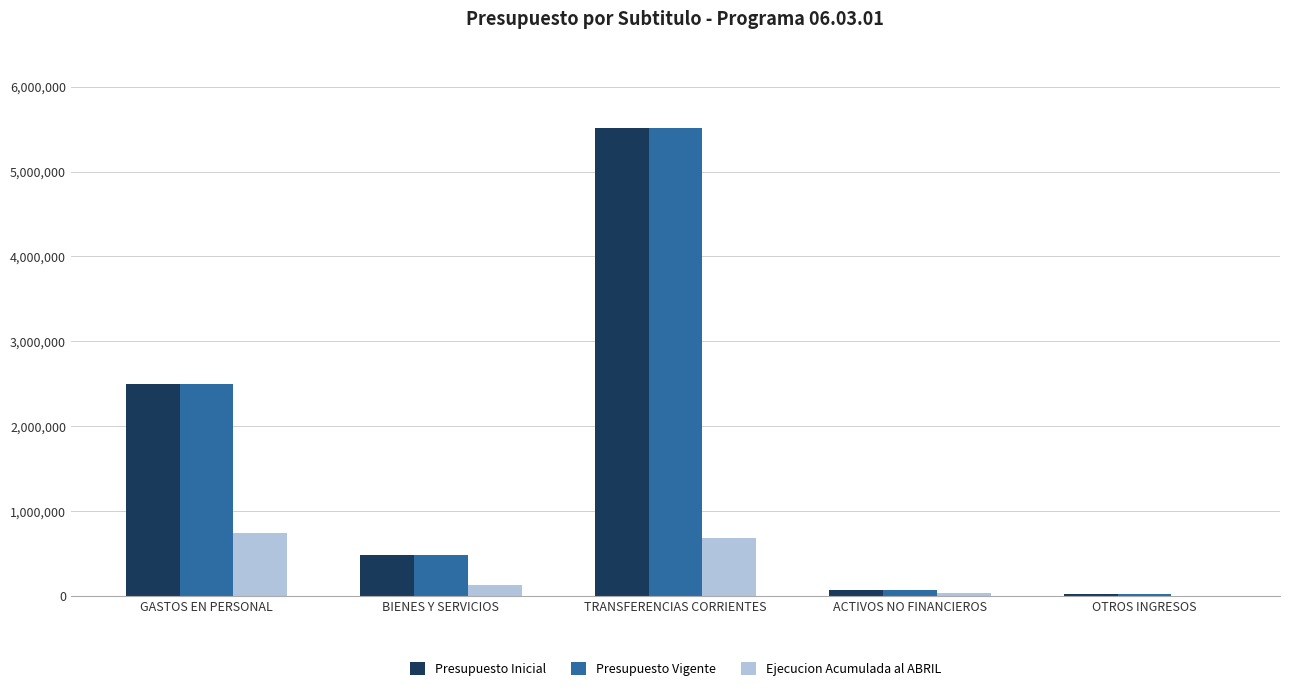

Reading left to right, extract all data points from this chart.

Presupuesto Inicial: GASTOS EN PERSONAL=2502347	BIENES Y SERVICIOS=484578	TRANSFERENCIAS CORRIENTES=5508085	ACTIVOS NO FINANCIEROS=69619	OTROS INGRESOS=20004
Presupuesto Vigente: GASTOS EN PERSONAL=2502347	BIENES Y SERVICIOS=484578	TRANSFERENCIAS CORRIENTES=5508085	ACTIVOS NO FINANCIEROS=69619	OTROS INGRESOS=20004
Ejecucion Acumulada al ABRIL: GASTOS EN PERSONAL=735854	BIENES Y SERVICIOS=123431	TRANSFERENCIAS CORRIENTES=684791	ACTIVOS NO FINANCIEROS=37215	OTROS INGRESOS=3684